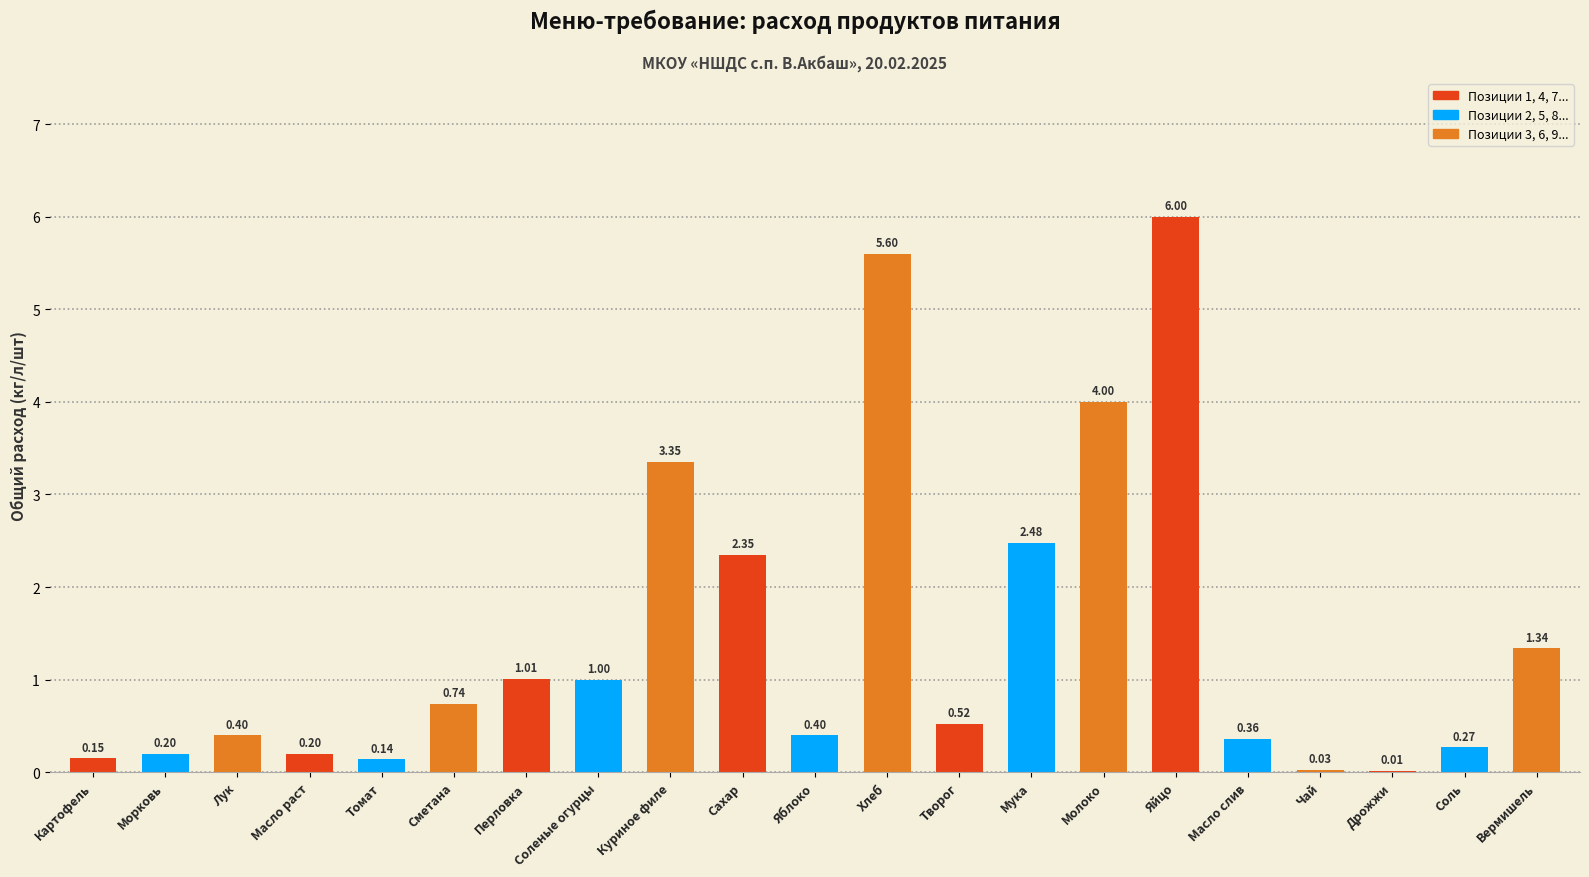

True or false: the data shows 5.6 at Хлеб.

True